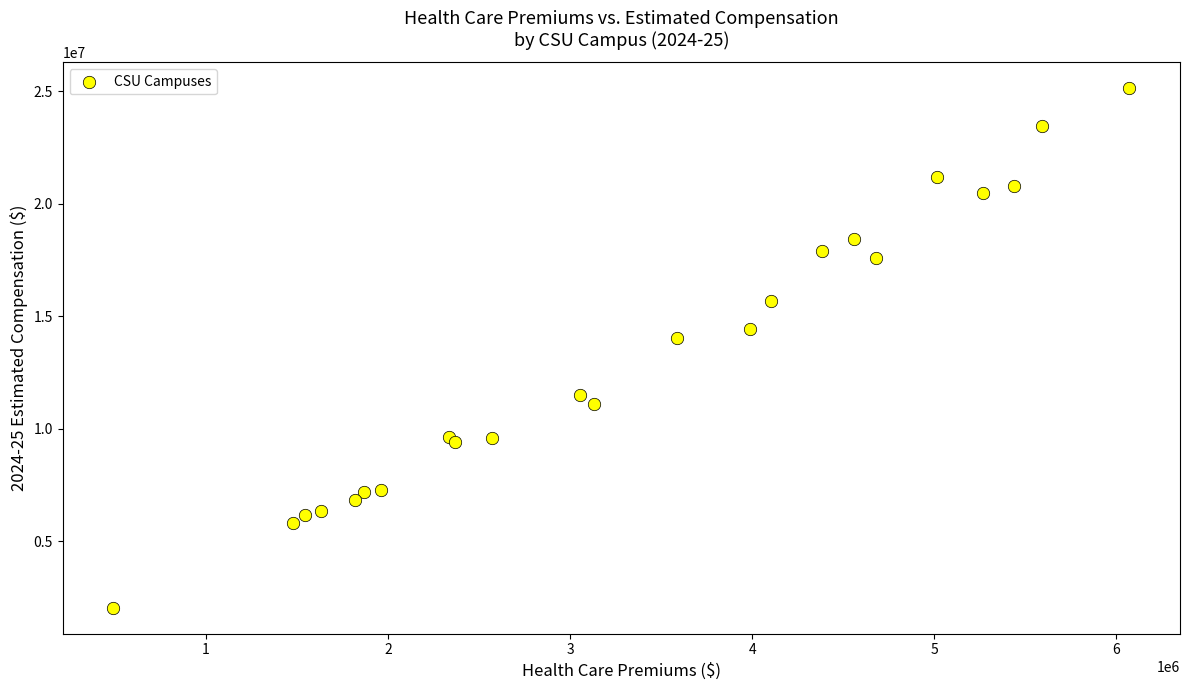

What Y value in the scatter plot is closest to 13595500?

14052000